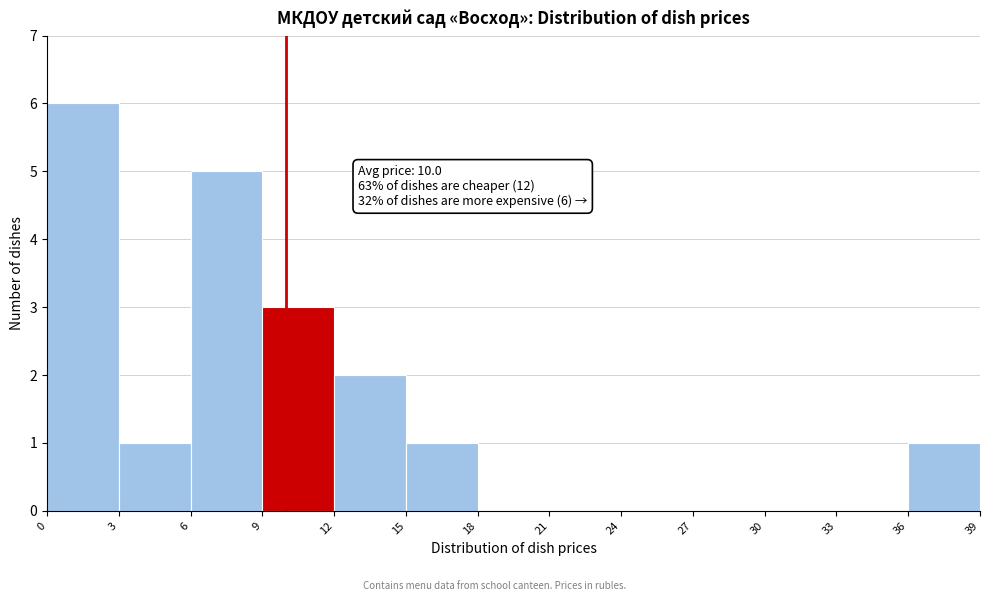

Which range on the x-axis has the tallest bar?

0 to 3